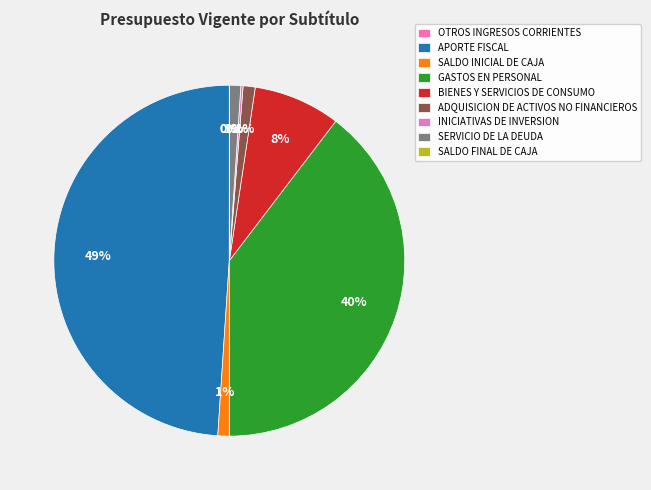

What percentage is NOT represented by ADQUISICION DE ACTIVOS NO FINANCIEROS?

98.9%